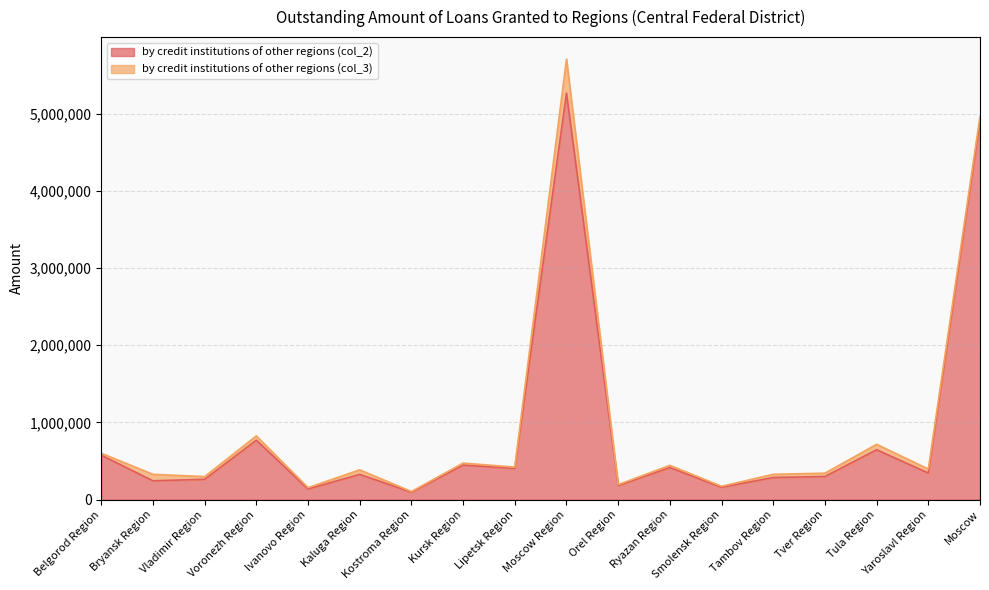

How many lines are shown in the chart?

2